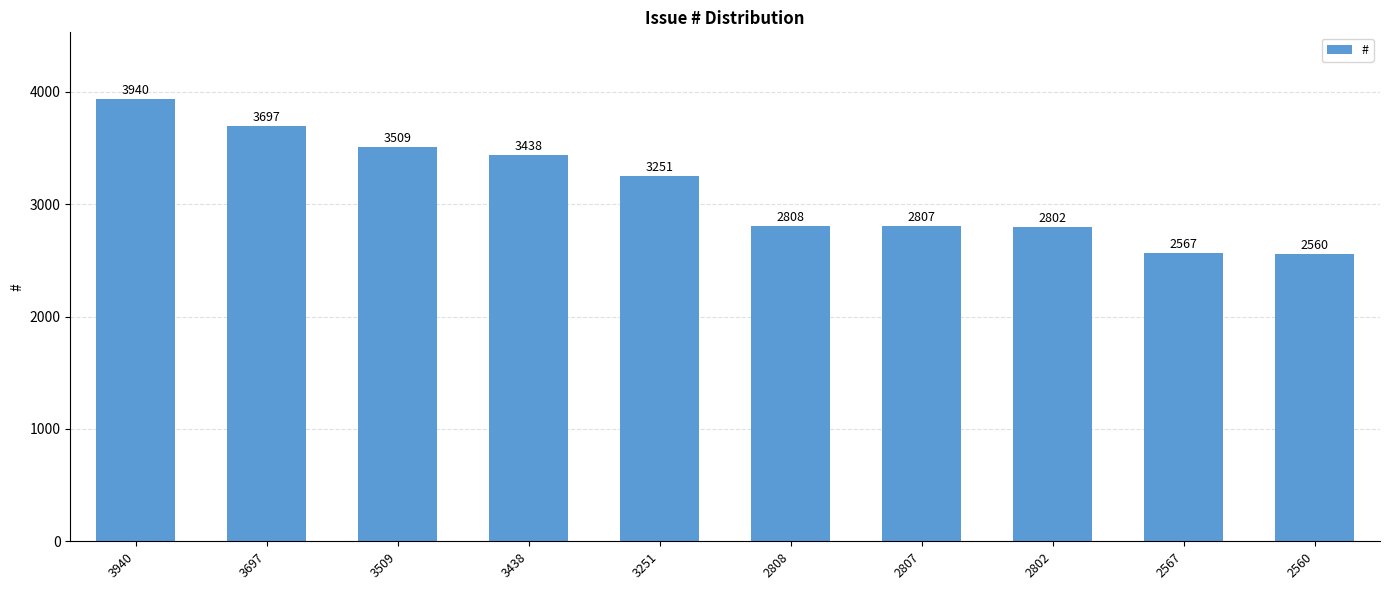

How many bars are there in total?

10